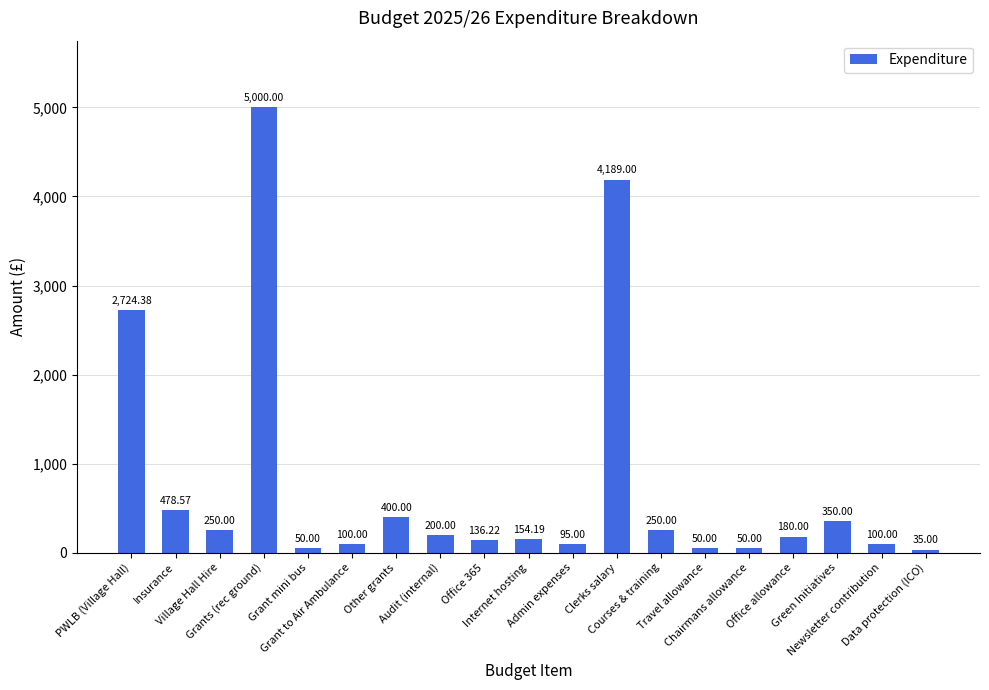

Count the number of categories in the chart.

19